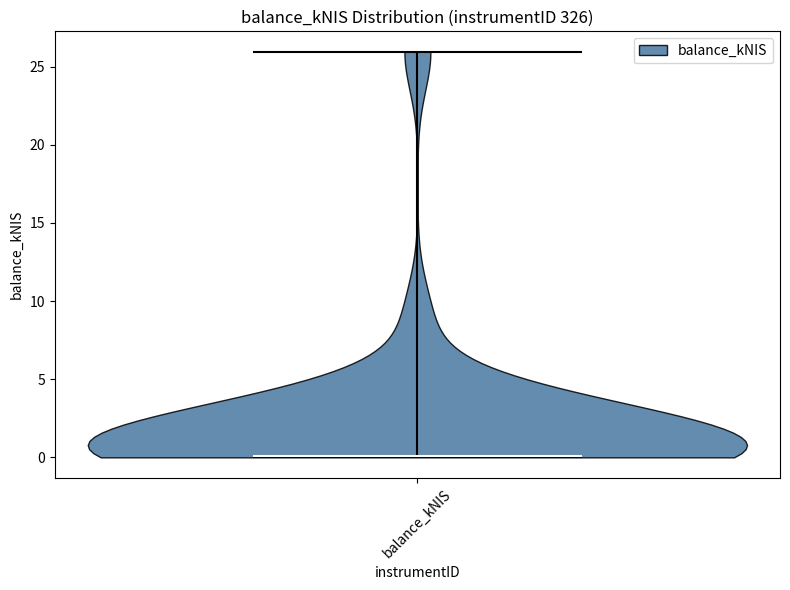

Read this violin plot against the y-axis: where its median line is, and the lowest and highest points the violin reaches. The values are not printed on the chart, so give them approximately, as read against the axis.

median line 0, lowest point 0, highest point 26